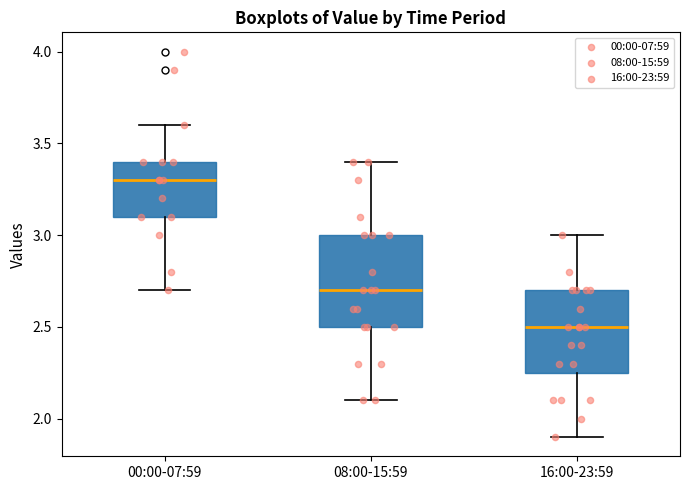

Reading left to right, transcribe this box plot: for each box, give where its median line is, the range the box spans, and where its two whiskers end, as read against the y-axis. The values are not printed on the chart, so give them approximately, as read against the axis.

00:00-07:59: median 3.30, box 3.10 to 3.40, whiskers 2.70 to 3.60
08:00-15:59: median 2.70, box 2.50 to 3.00, whiskers 2.10 to 3.40
16:00-23:59: median 2.50, box 2.25 to 2.70, whiskers 1.90 to 3.00